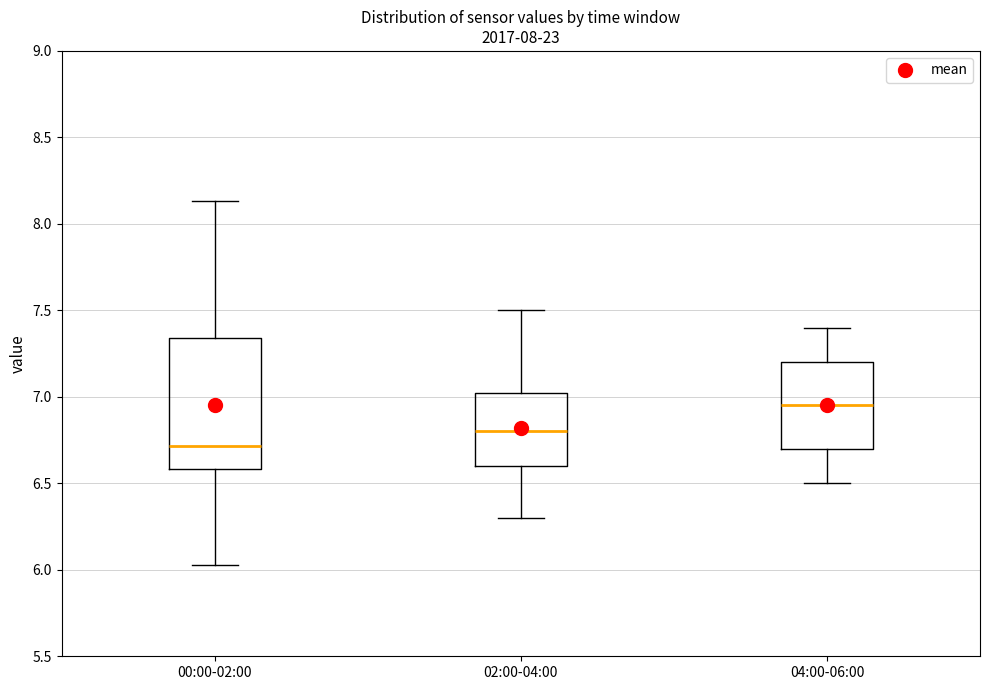

Comparing the boxes themselves (not the whiskers), which one is the tallest?

00:00-02:00